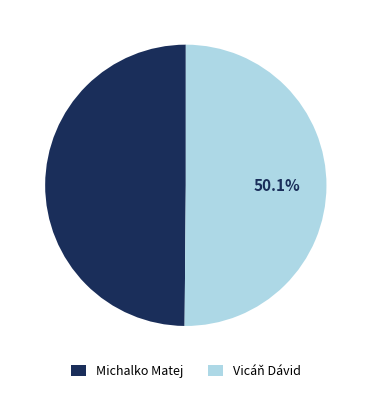

The Vicáň Dávid slice represents 39% of the pie. True or false?

False